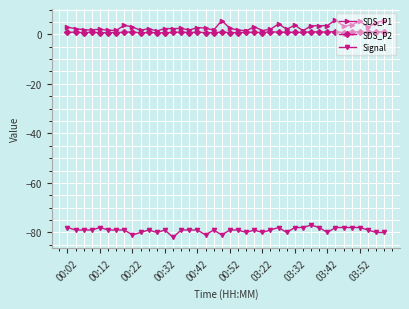

True or false: Signal has more than 2 points higher than both neighbors.

True